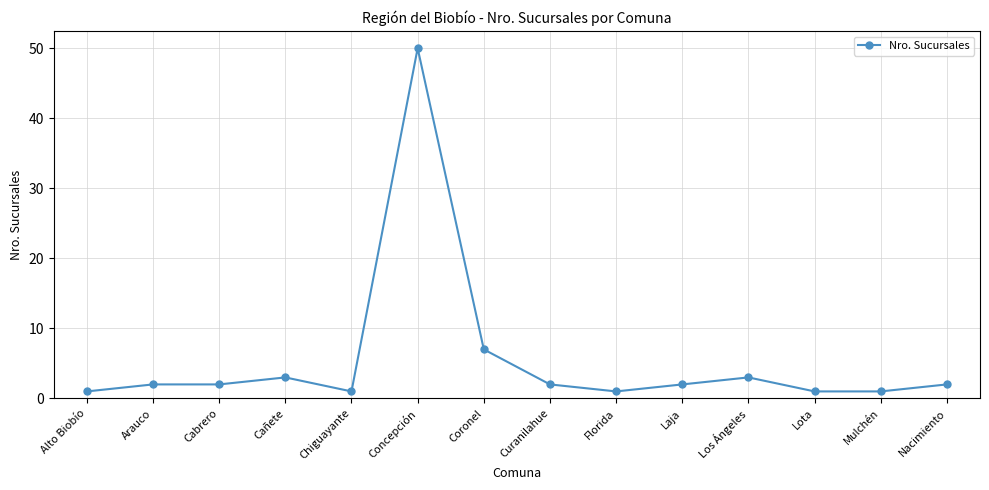

True or false: the data has more than 2 interior local peaks.

True